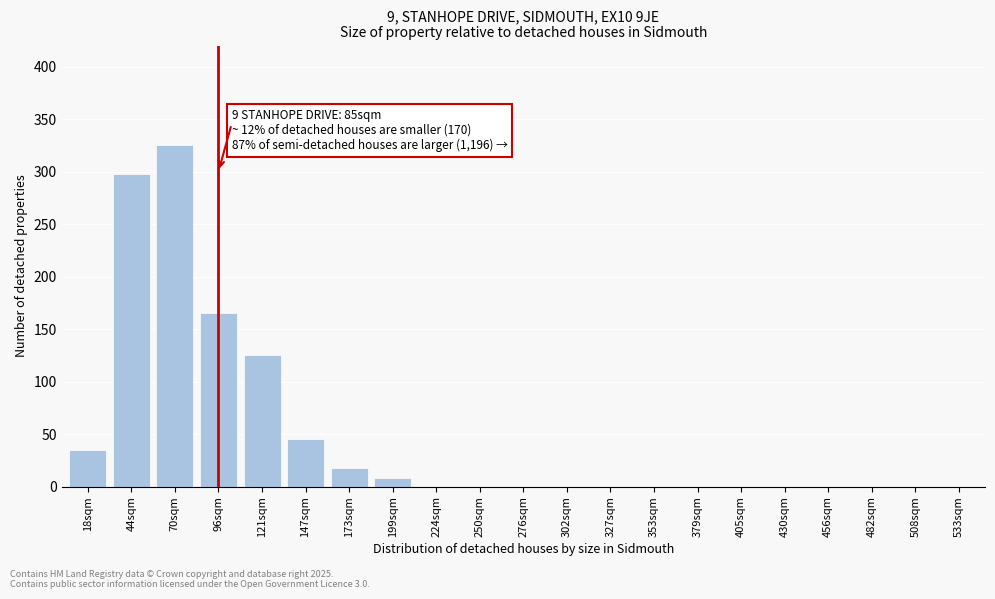

Reading left to right, what are all the values shown in this chart?

18sqm=35	44sqm=298	70sqm=325	96sqm=165	121sqm=125	147sqm=45	173sqm=18	199sqm=8	224sqm=0	250sqm=0	276sqm=0	302sqm=0	327sqm=0	353sqm=0	379sqm=0	405sqm=0	430sqm=0	456sqm=0	482sqm=0	508sqm=0	533sqm=0